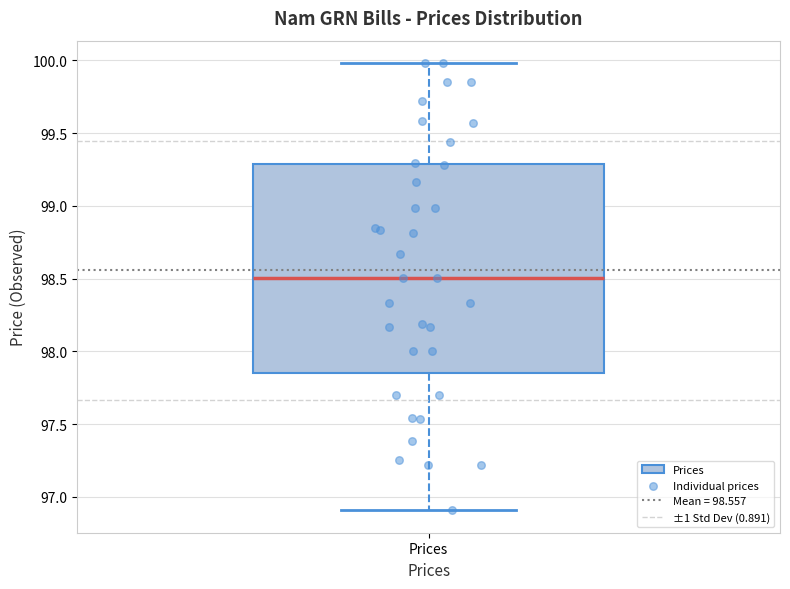

Where is the lower edge of the box for Prices on the y-axis? The values are not printed on the chart, so give them approximately, as read against the axis.

97.85